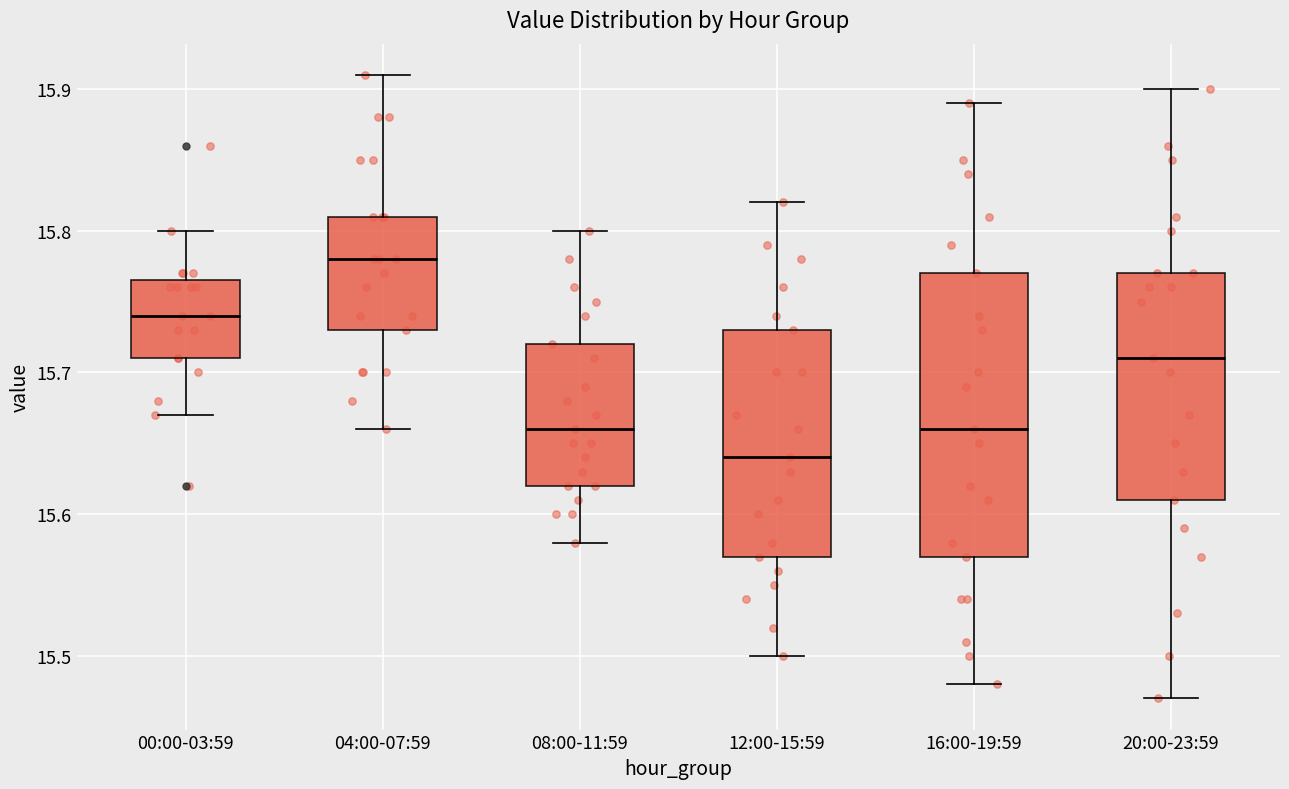

Comparing the boxes themselves (not the whiskers), which one is the tallest?

16:00-19:59